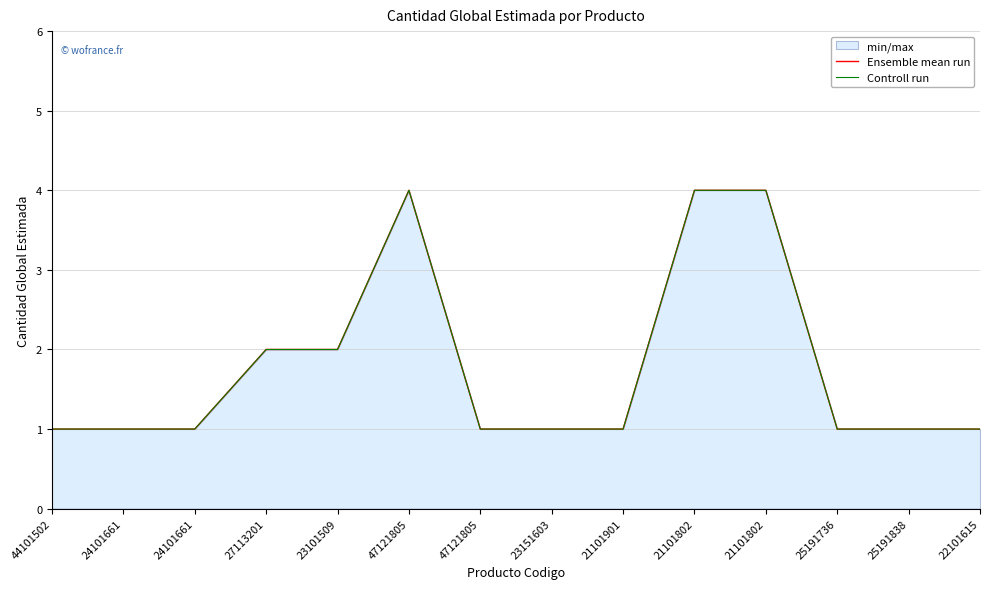

List the labels in order of Ensemble mean run value, smallest first.

44101502, 24101661, 24101661, 47121805, 23151603, 21101901, 25191736, 25191838, 22101615, 27113201, 23101509, 47121805, 21101802, 21101802